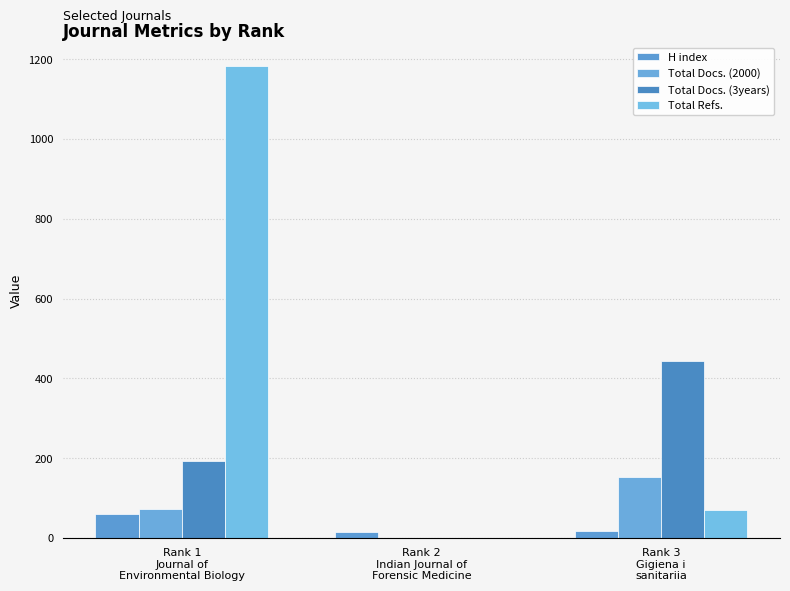

What is the highest value of the Total Docs. (2000) series?

152